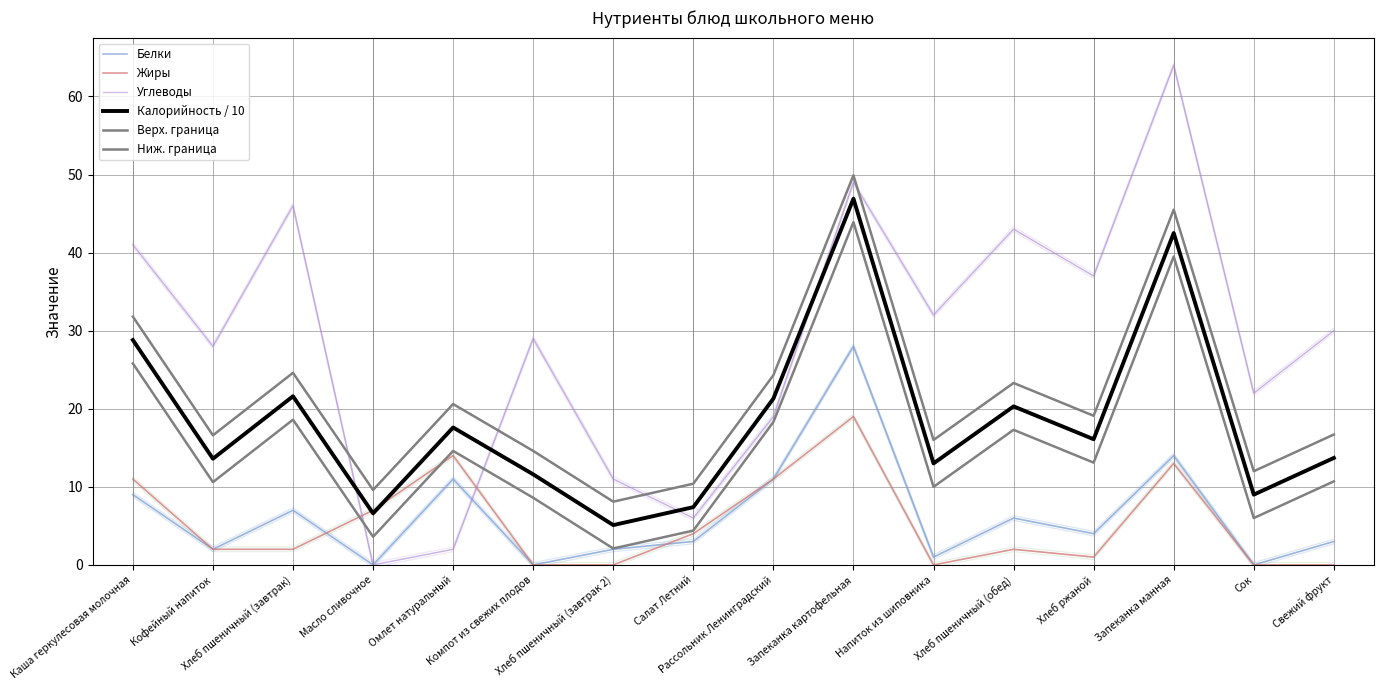

Reading left to right, what are all the values shown in this chart?

Белки: Каша геркулесовая молочная=9.0	Кофейный напиток=2.0	Хлеб пшеничный (завтрак)=7.0	Масло сливочное=0.0	Омлет натуральный=11.0	Компот из свежих плодов=0.0	Хлеб пшеничный (завтрак 2)=2.0	Салат Летний=3.0	Рассольник Ленинградский=11.0	Запеканка картофельная=28.0	Напиток из шиповника=1.0	Хлеб пшеничный (обед)=6.0	Хлеб ржаной=4.0	Запеканка манная=14.0	Сок=0.0	Свежий фрукт=3.0
Жиры: Каша геркулесовая молочная=11.0	Кофейный напиток=2.0	Хлеб пшеничный (завтрак)=2.0	Масло сливочное=7.0	Омлет натуральный=14.0	Компот из свежих плодов=0.0	Хлеб пшеничный (завтрак 2)=0.0	Салат Летний=4.0	Рассольник Ленинградский=11.0	Запеканка картофельная=19.0	Напиток из шиповника=0.0	Хлеб пшеничный (обед)=2.0	Хлеб ржаной=1.0	Запеканка манная=13.0	Сок=0.0	Свежий фрукт=0.0
Углеводы: Каша геркулесовая молочная=41.0	Кофейный напиток=28.0	Хлеб пшеничный (завтрак)=46.0	Масло сливочное=0.0	Омлет натуральный=2.0	Компот из свежих плодов=29.0	Хлеб пшеничный (завтрак 2)=11.0	Салат Летний=6.0	Рассольник Ленинградский=19.0	Запеканка картофельная=49.0	Напиток из шиповника=32.0	Хлеб пшеничный (обед)=43.0	Хлеб ржаной=37.0	Запеканка манная=64.0	Сок=22.0	Свежий фрукт=30.0
Калорийность / 10: Каша геркулесовая молочная=28.8	Кофейный напиток=13.6	Хлеб пшеничный (завтрак)=21.6	Масло сливочное=6.6	Омлет натуральный=17.6	Компот из свежих плодов=11.6	Хлеб пшеничный (завтрак 2)=5.1	Салат Летний=7.4	Рассольник Ленинградский=21.3	Запеканка картофельная=46.9	Напиток из шиповника=13.0	Хлеб пшеничный (обед)=20.3	Хлеб ржаной=16.1	Запеканка манная=42.5	Сок=9.0	Свежий фрукт=13.7
Верх. граница: Каша геркулесовая молочная=31.8	Кофейный напиток=16.6	Хлеб пшеничный (завтрак)=24.6	Масло сливочное=9.6	Омлет натуральный=20.6	Компот из свежих плодов=14.6	Хлеб пшеничный (завтрак 2)=8.1	Салат Летний=10.4	Рассольник Ленинградский=24.3	Запеканка картофельная=49.9	Напиток из шиповника=16.0	Хлеб пшеничный (обед)=23.3	Хлеб ржаной=19.1	Запеканка манная=45.5	Сок=12.0	Свежий фрукт=16.7
Ниж. граница: Каша геркулесовая молочная=25.8	Кофейный напиток=10.6	Хлеб пшеничный (завтрак)=18.6	Масло сливочное=3.6	Омлет натуральный=14.6	Компот из свежих плодов=8.6	Хлеб пшеничный (завтрак 2)=2.1	Салат Летний=4.4	Рассольник Ленинградский=18.3	Запеканка картофельная=43.9	Напиток из шиповника=10.0	Хлеб пшеничный (обед)=17.3	Хлеб ржаной=13.1	Запеканка манная=39.5	Сок=6.0	Свежий фрукт=10.7